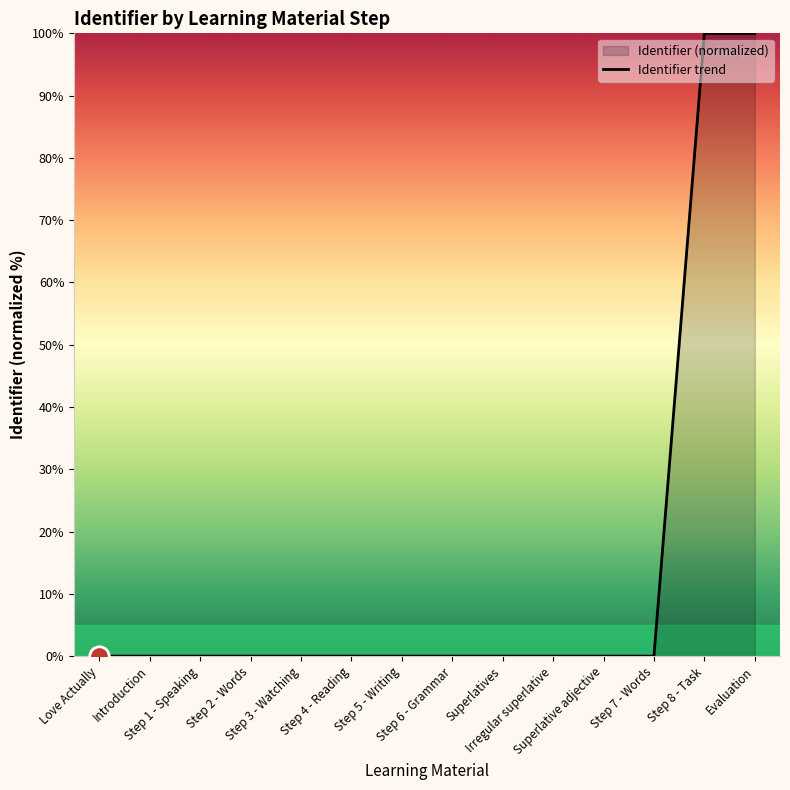

How many values are above zero?

13